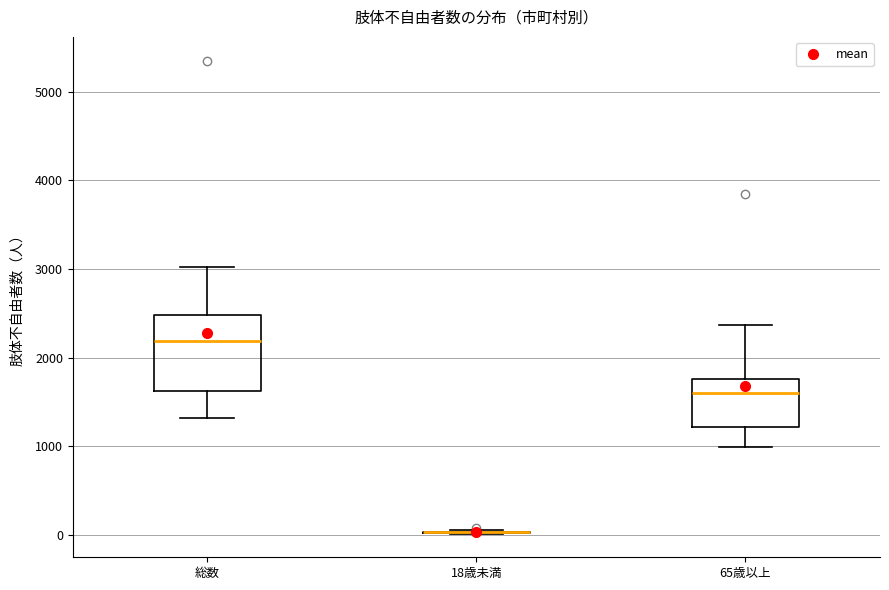

Where does the lower whisker of the box for 65歳以上 end on the y-axis? The values are not printed on the chart, so give them approximately, as read against the axis.

1000